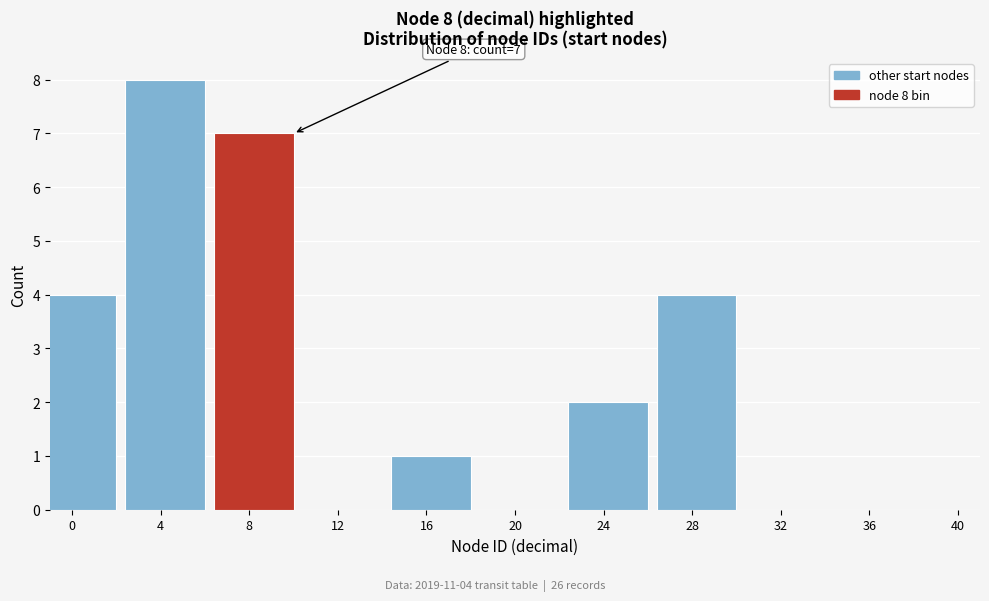

Reading right to left, what are all the values shown in this chart?

36=0	32=0	28=4	24=2	20=0	16=1	12=0	8=7	4=8	0=4